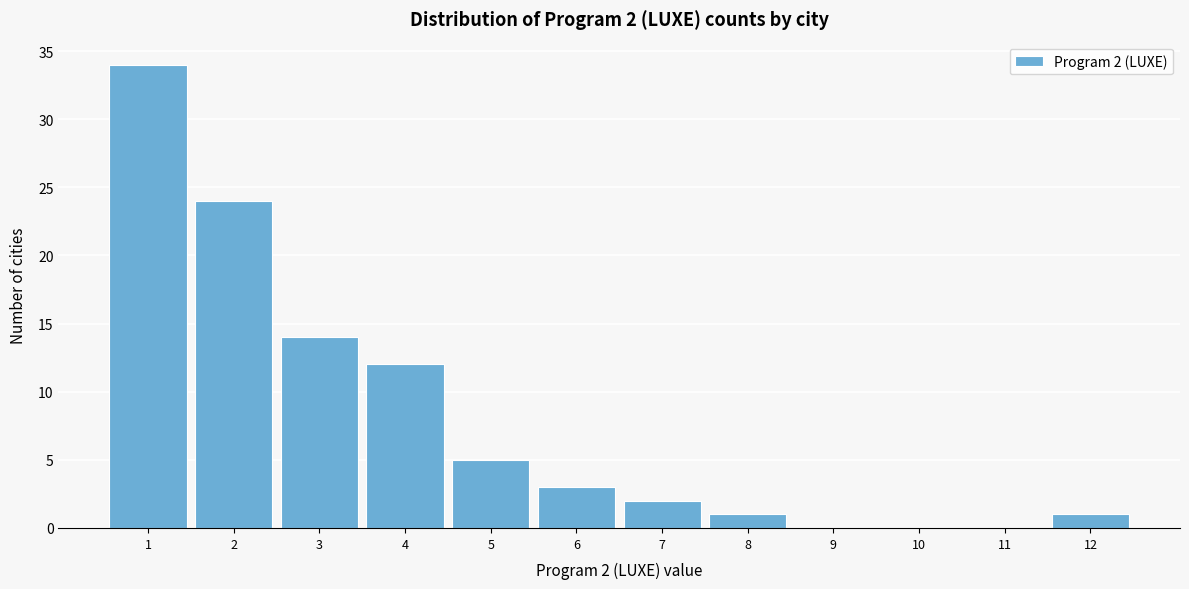

Over which range of the x-axis is the bar tallest?

0.5 to 1.5